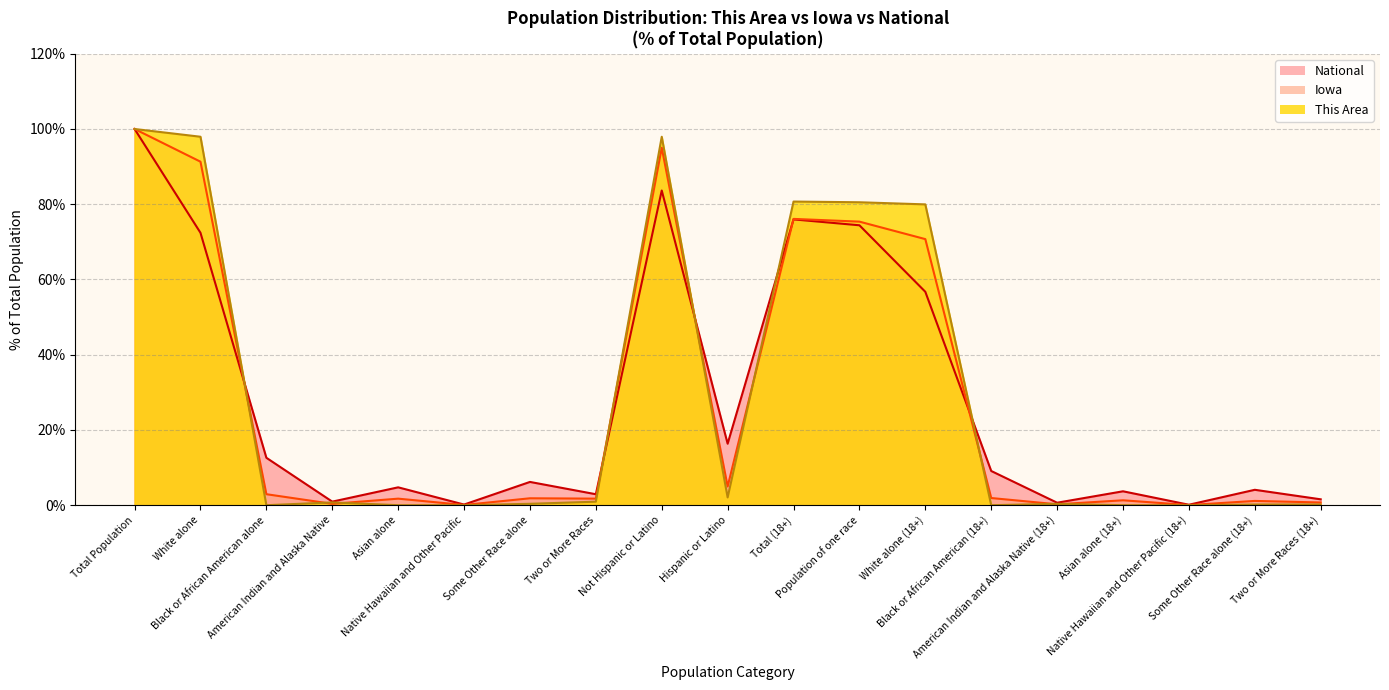

What is the label of the 15th point from the left?

American Indian and Alaska Native (18+)